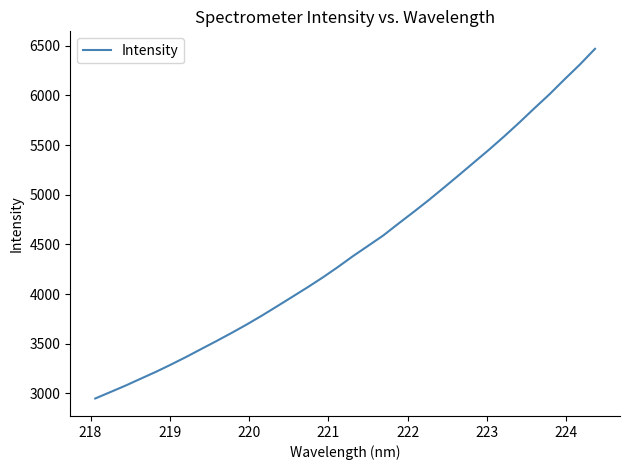

What is the smallest value displayed?

2948.0